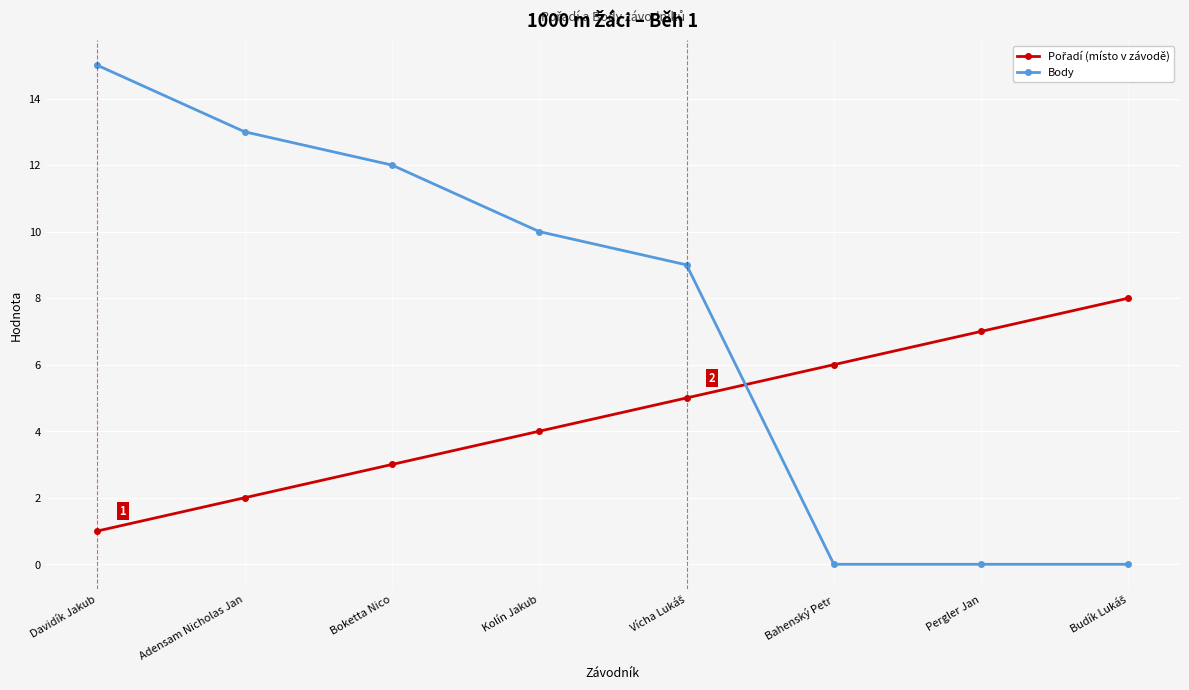

What is the average value of the Body series?

7